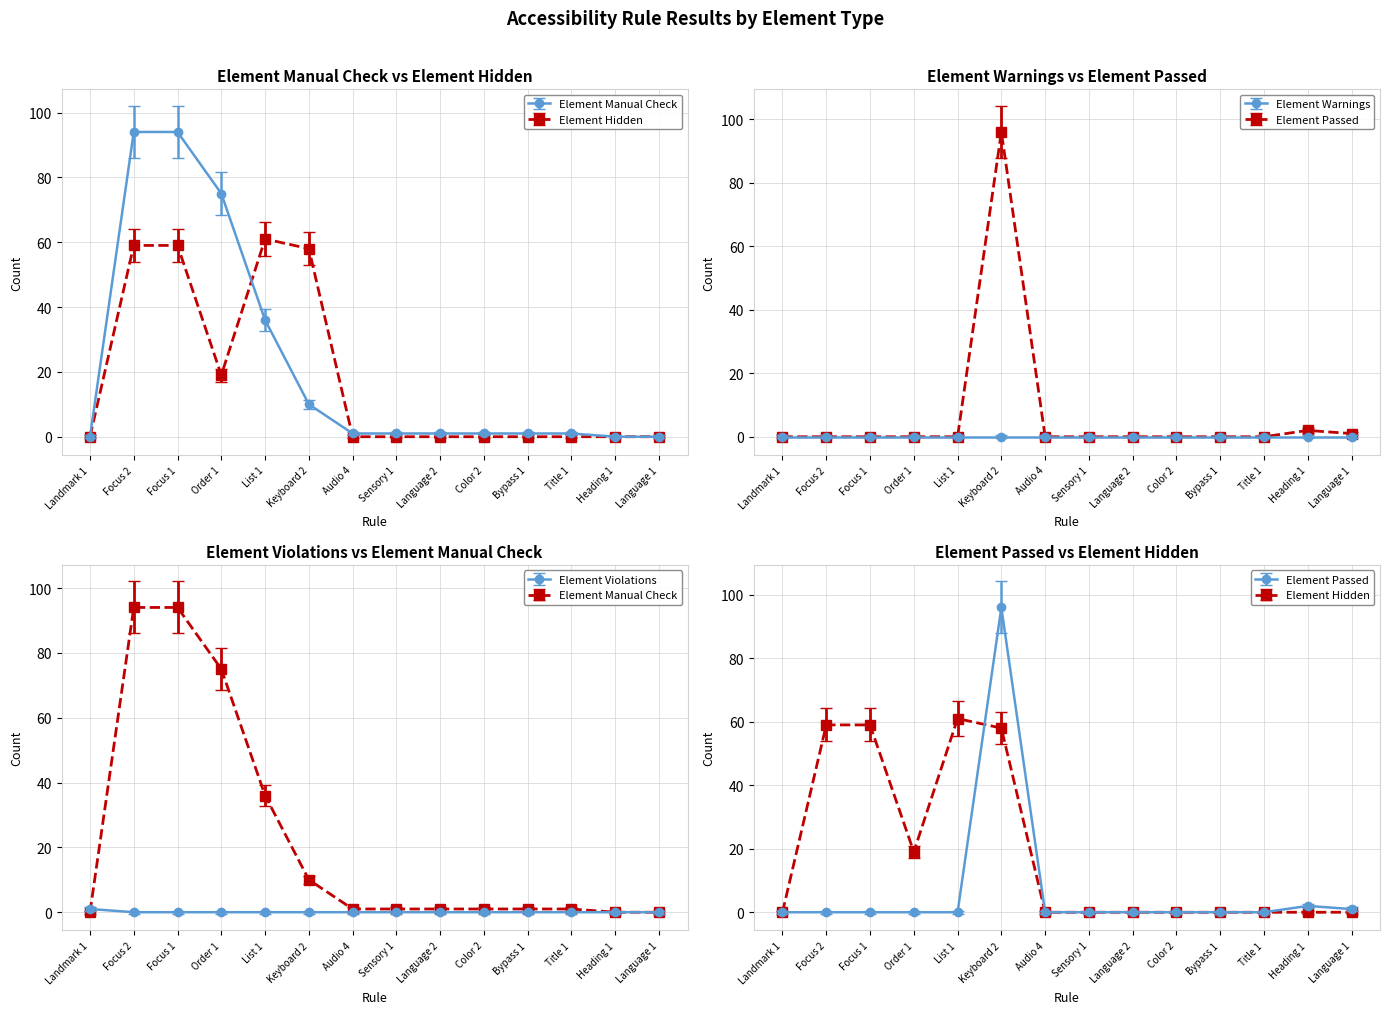

What is the total value across all series at Focus 1?

153